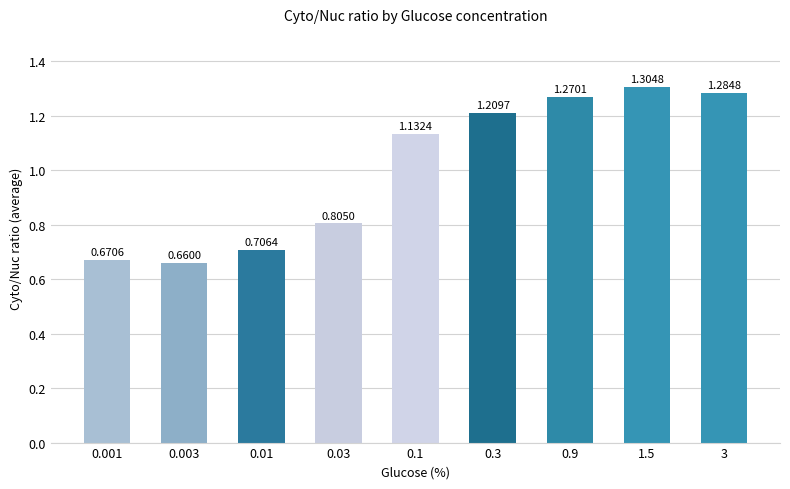

How many values are between 0 and 1?

4